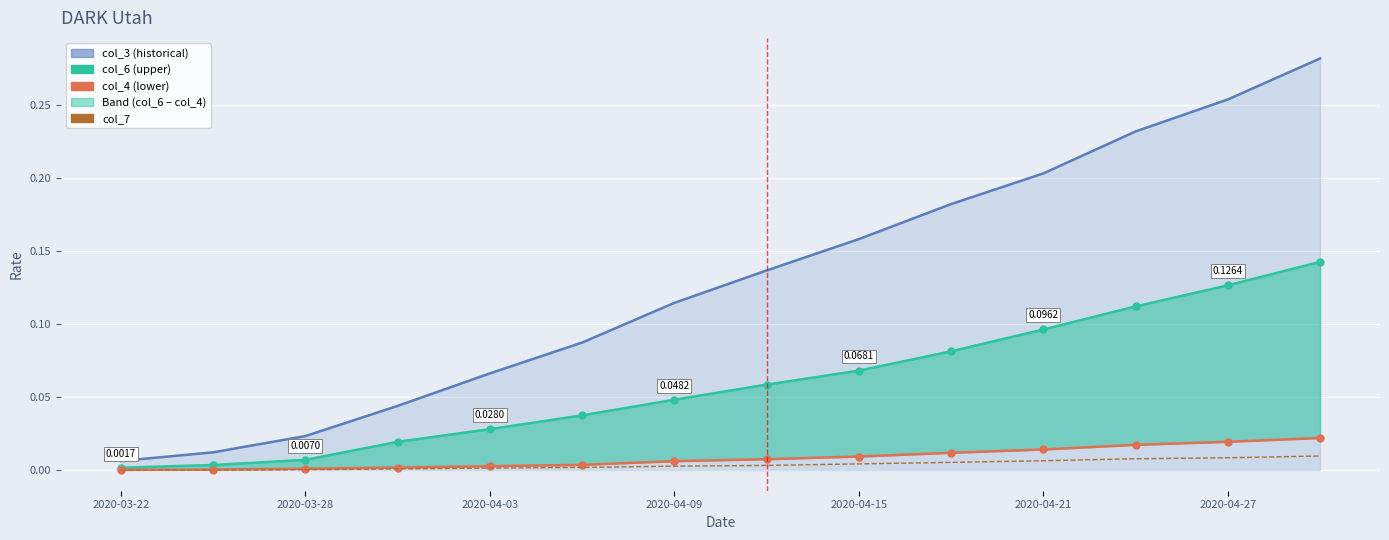

Where is col_6 nearest to the value 0?

2020-03-22